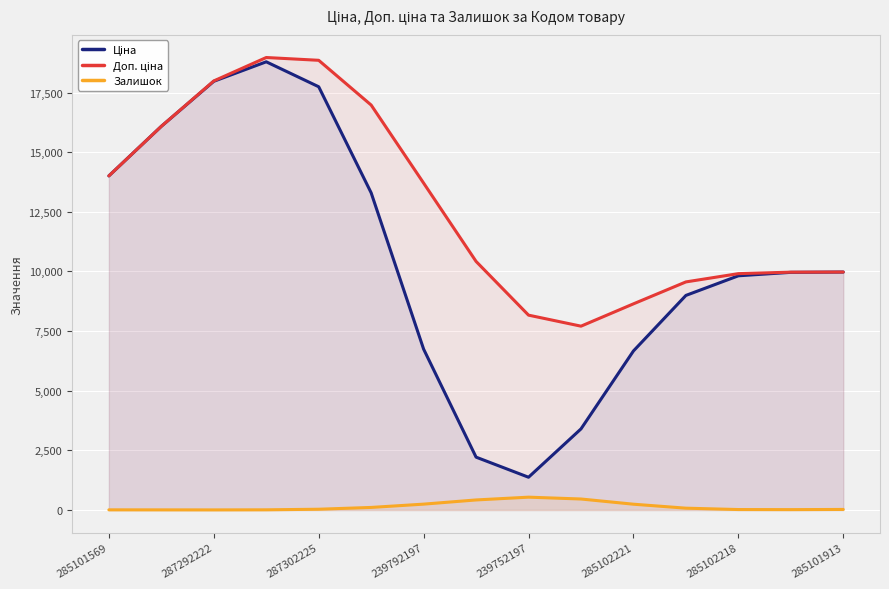

Is it true that Залишок equals 3.8 at 287292222?

True